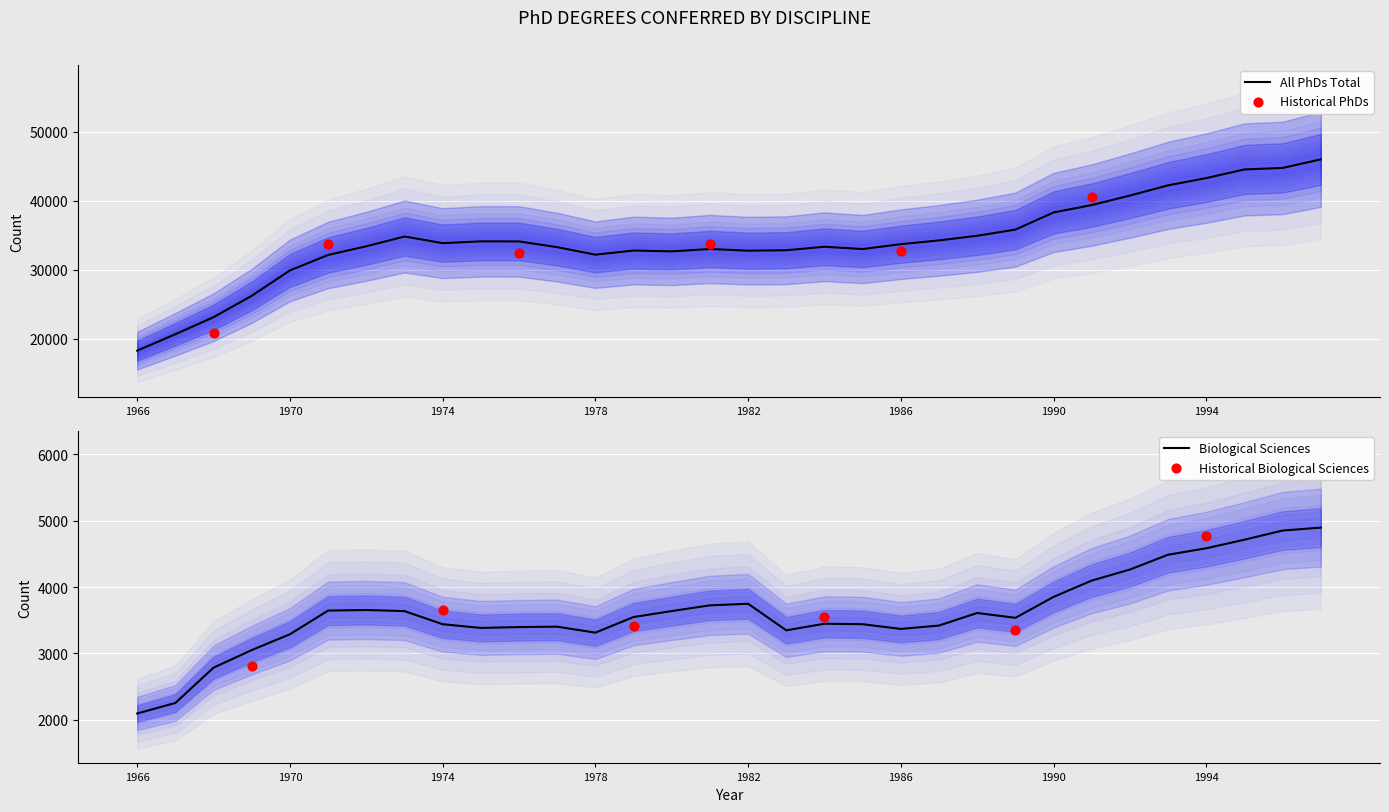

At which category is the sum across all series the highest?

1997